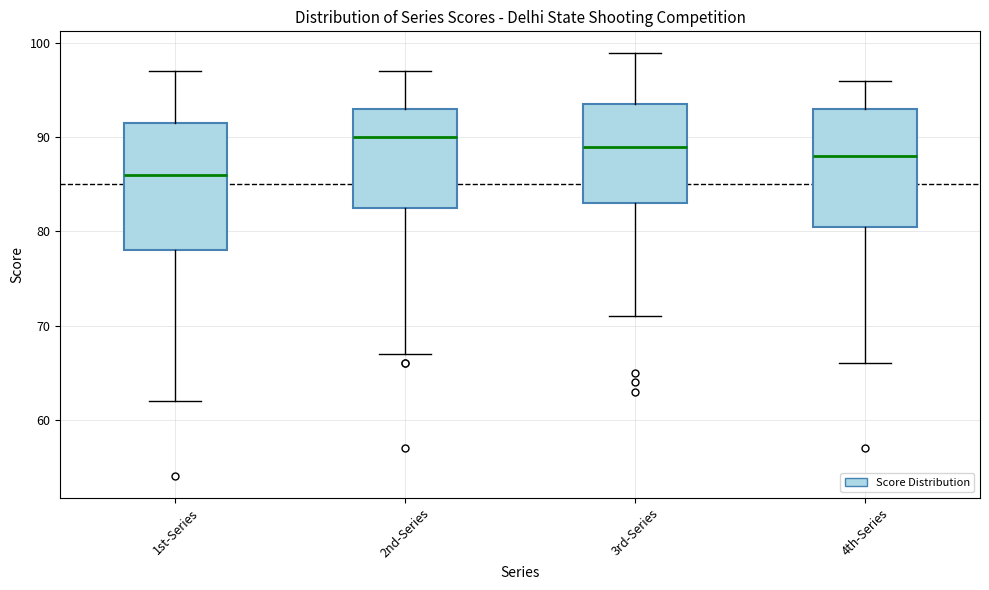

Where does the median line of the box for 4th-Series sit on the y-axis? The values are not printed on the chart, so give them approximately, as read against the axis.

88